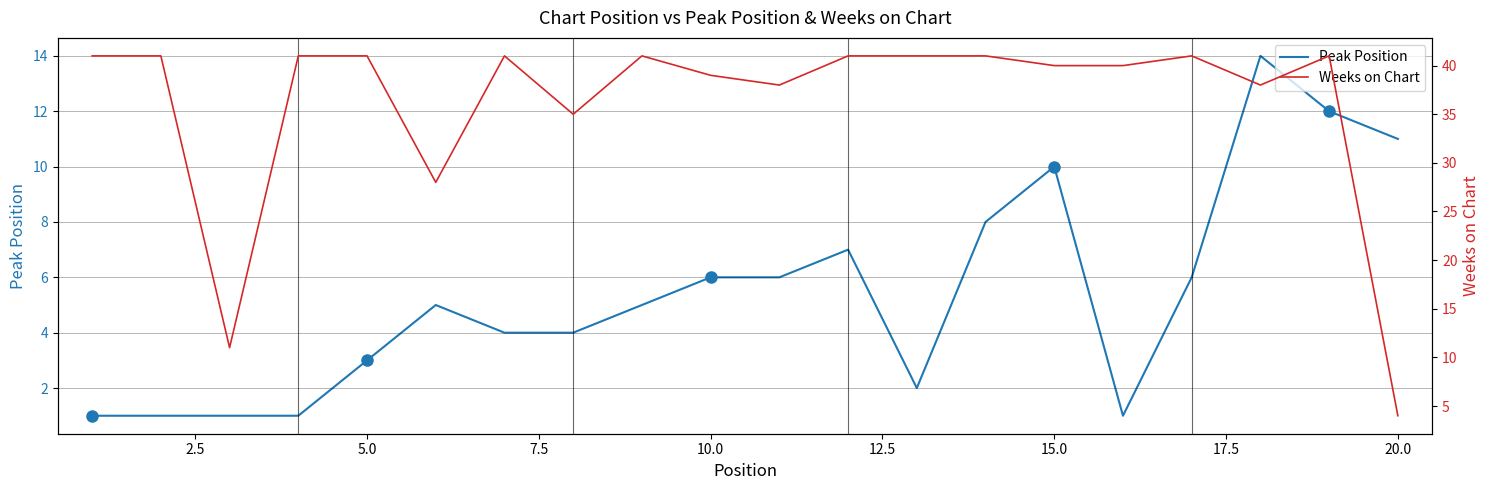

Does the chart have visible grid lines?

Yes